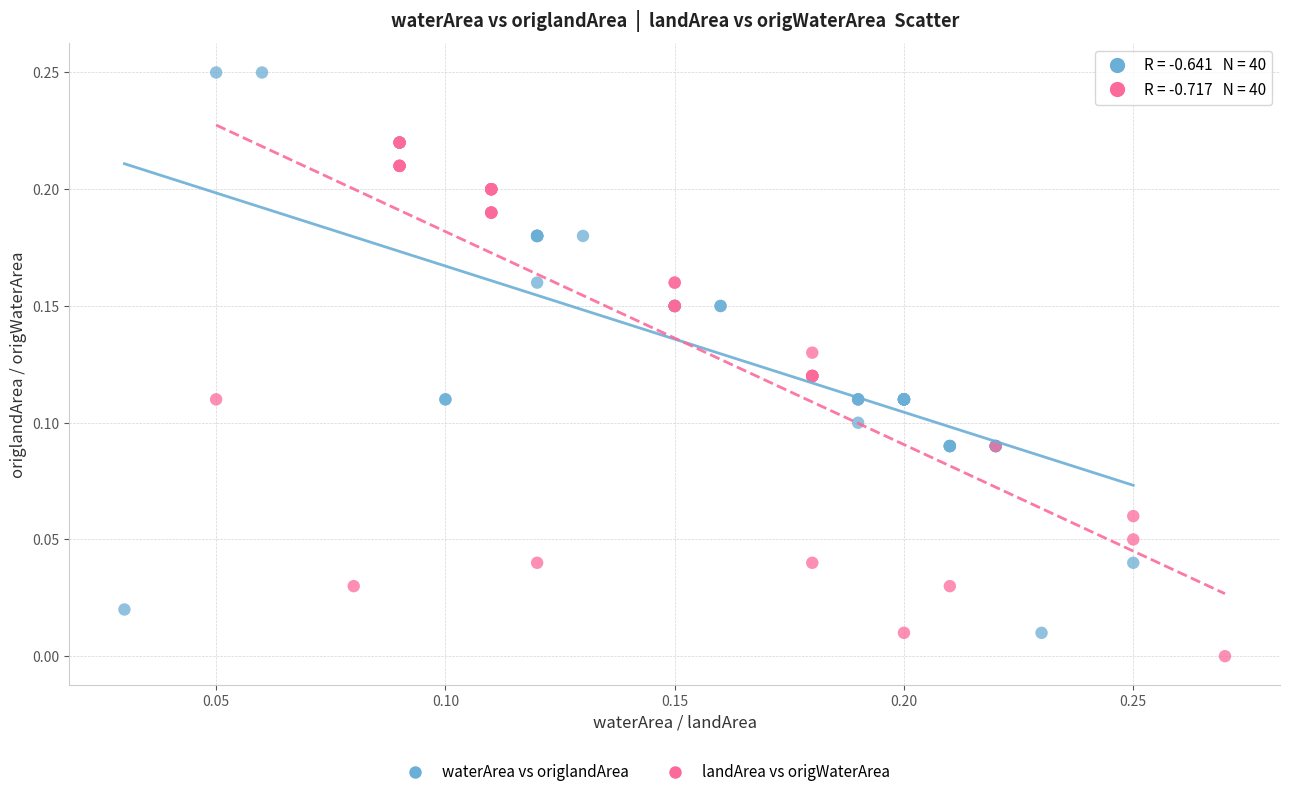

Which series has the largest Y range (max minus min)?

waterArea vs origlandArea